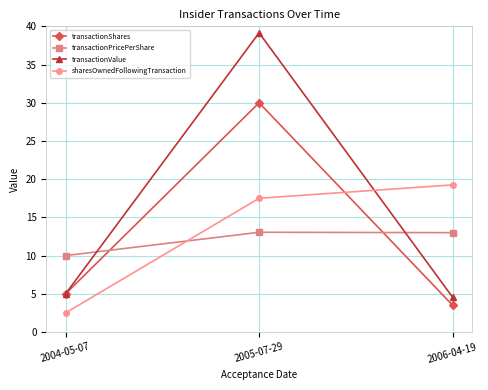

Rank the categories by transactionShares value from highest to lowest.

2005-07-29, 2004-05-07, 2006-04-19